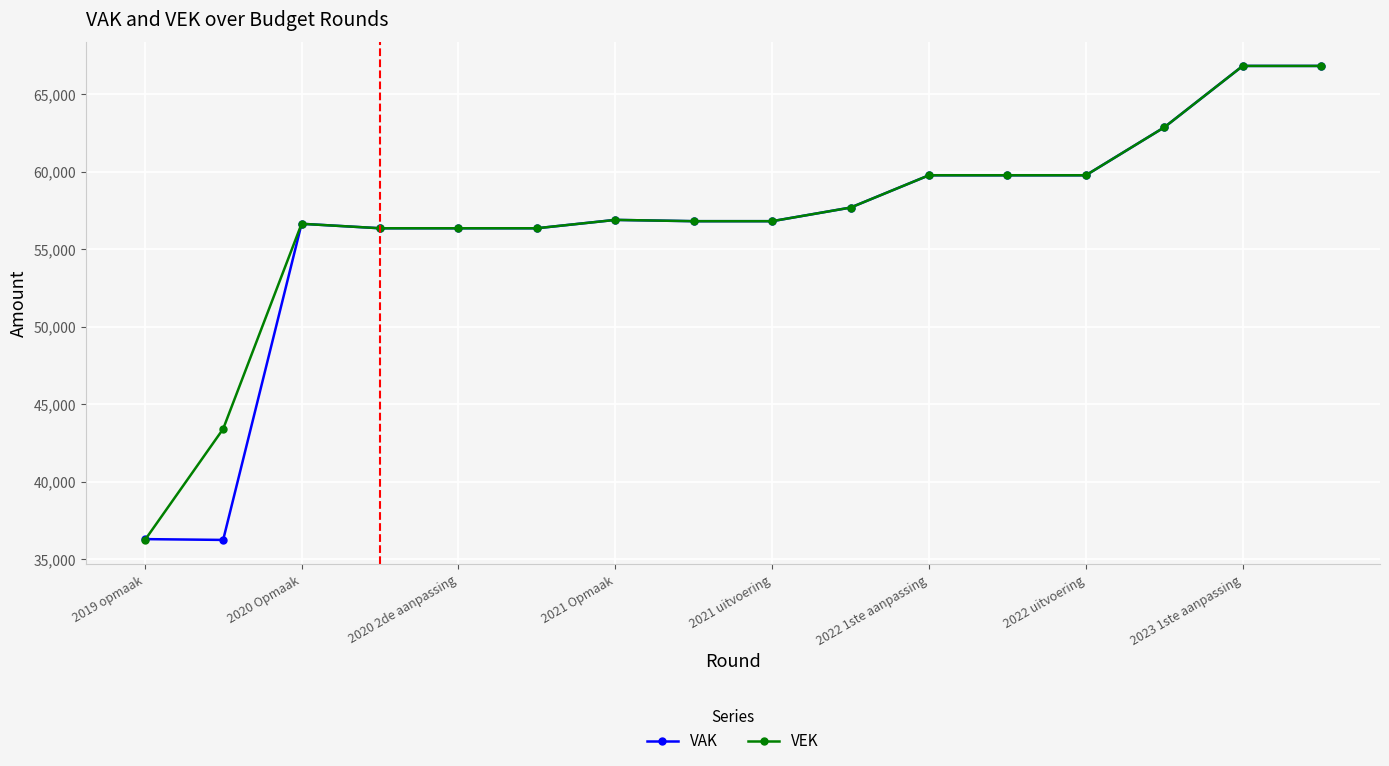

True or false: VEK has more than 0 points higher than both neighbors.

True